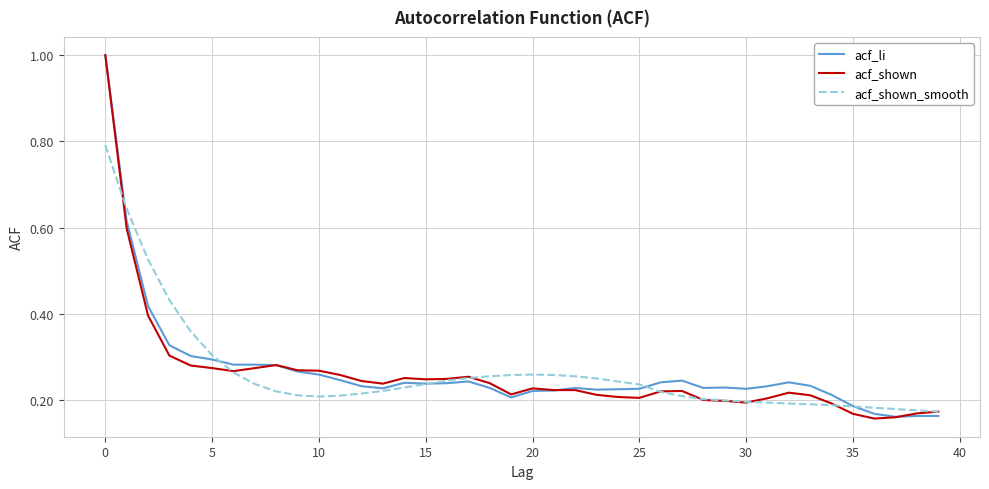

What is the maximum value for acf_shown?

1.0